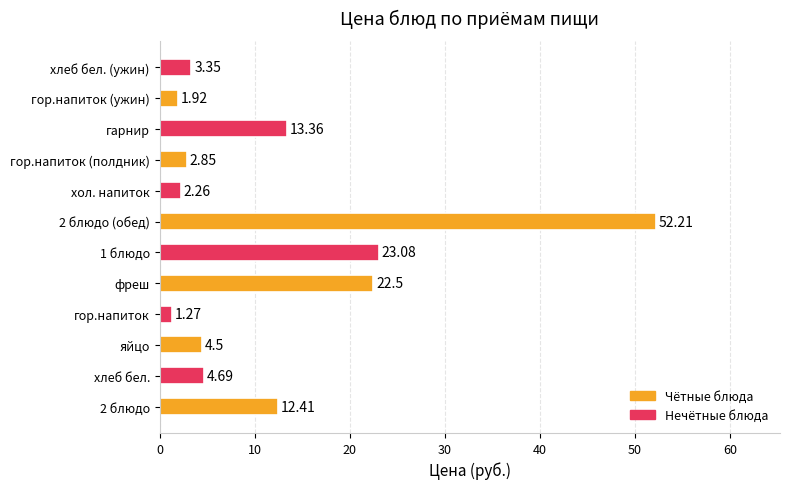

Rank the categories by value from highest to lowest.

2 блюдо (обед), 1 блюдо, фреш, гарнир, 2 блюдо, хлеб бел., яйцо, хлеб бел. (ужин), гор.напиток (полдник), хол. напиток, гор.напиток (ужин), гор.напиток